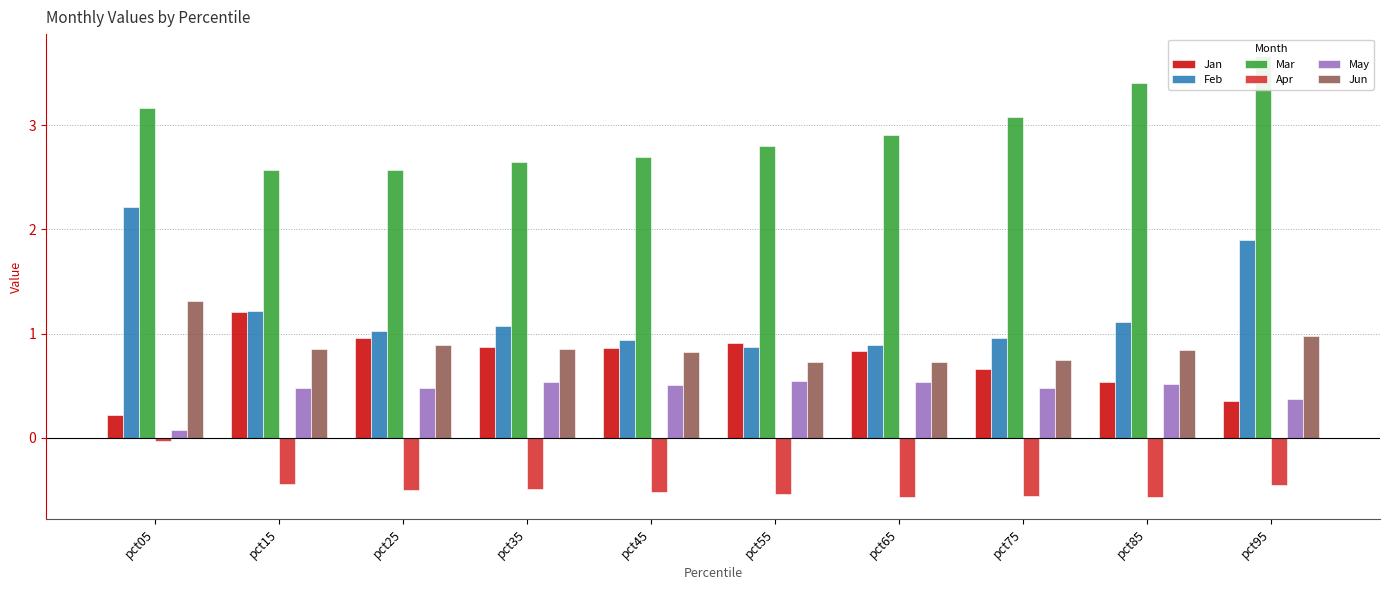

How many bars are there in each group?

6